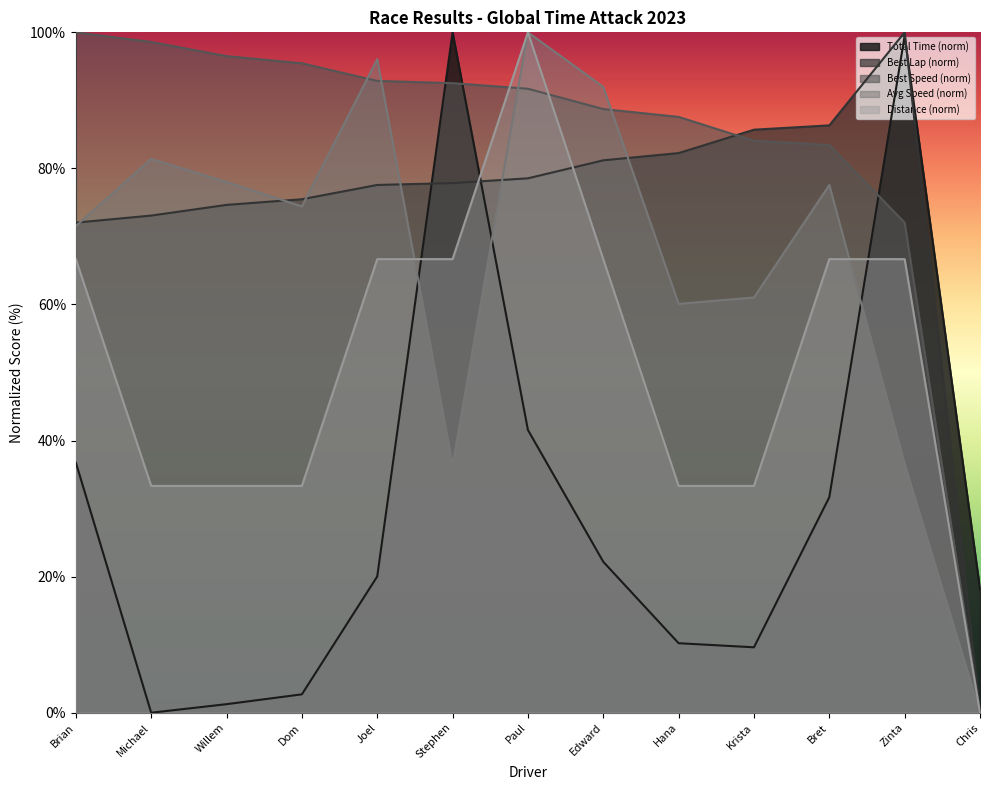

What position from the right is Paul?

7